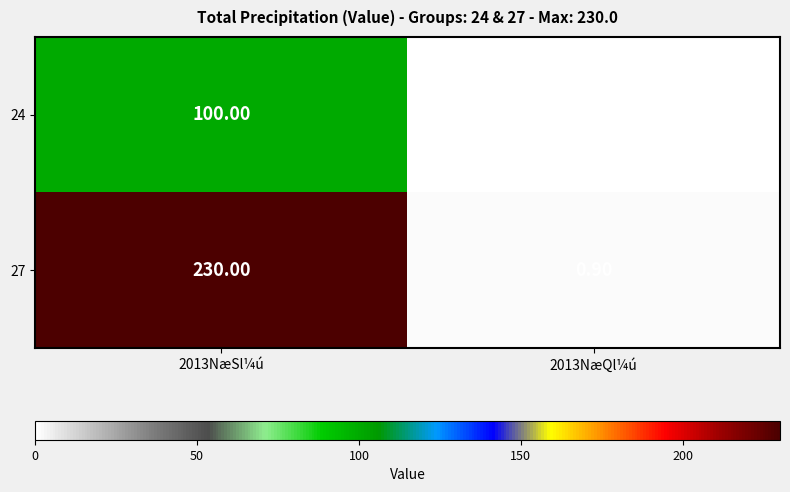

Between 2013NæSl¼ú and 2013NæQl¼ú, which series saw the biggest shift?

27